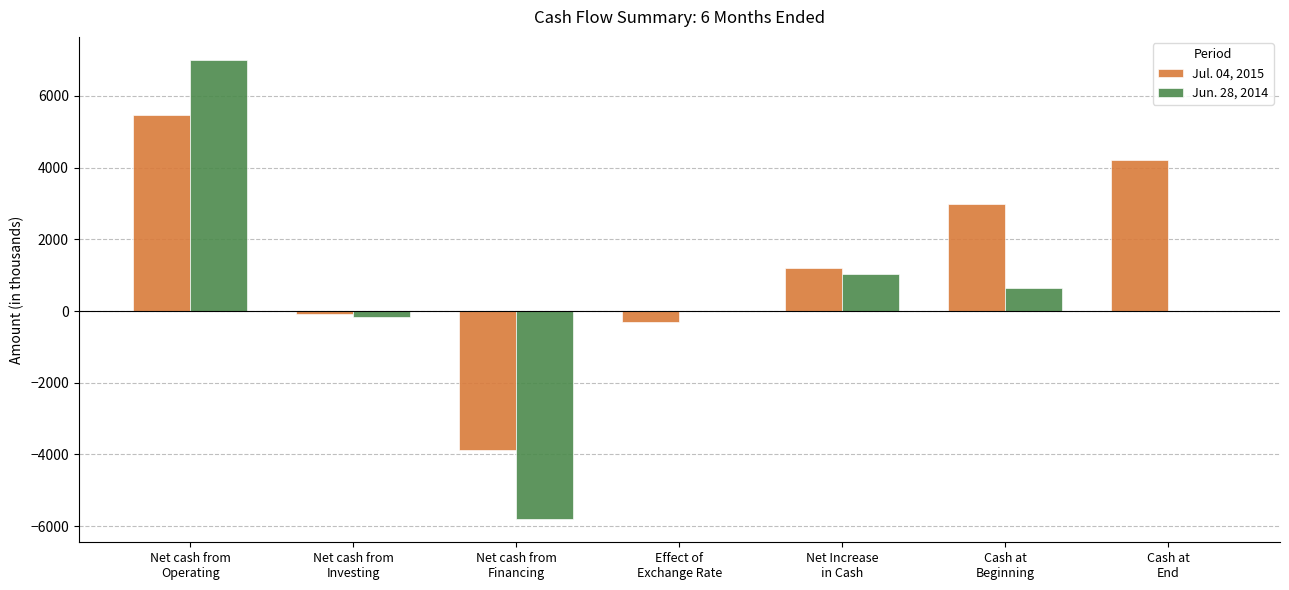

How many positive values does the Jul. 04, 2015 series have?

4